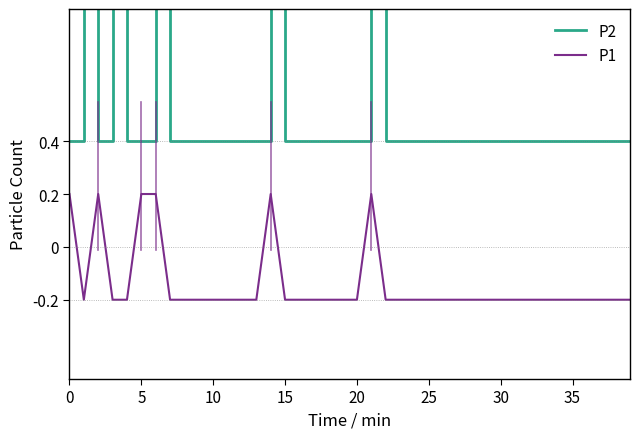

What are all the series names shown in the legend?

P2, P1